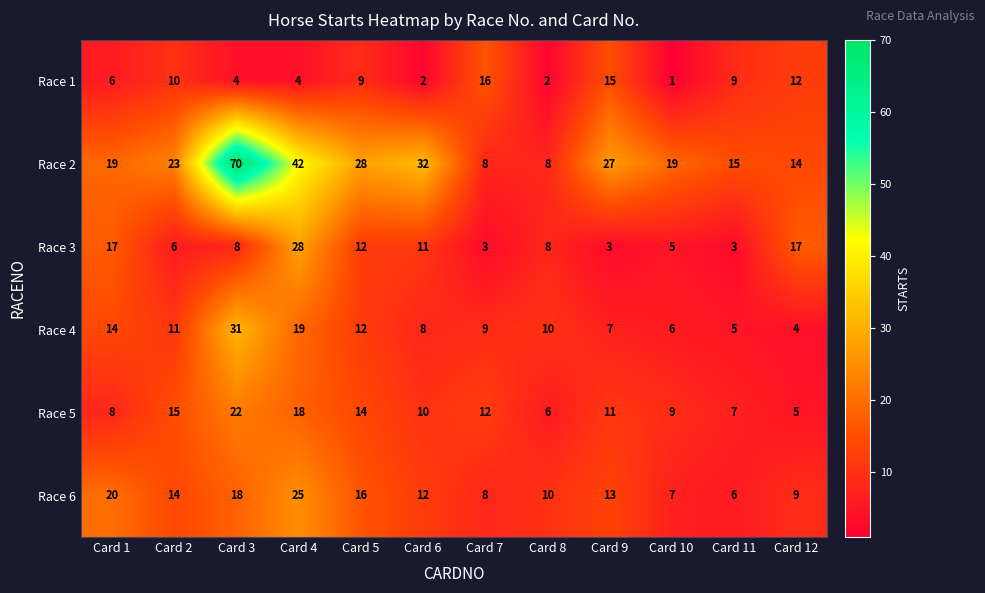

The Race 1 series shows 1 at Card 8. True or false?

False